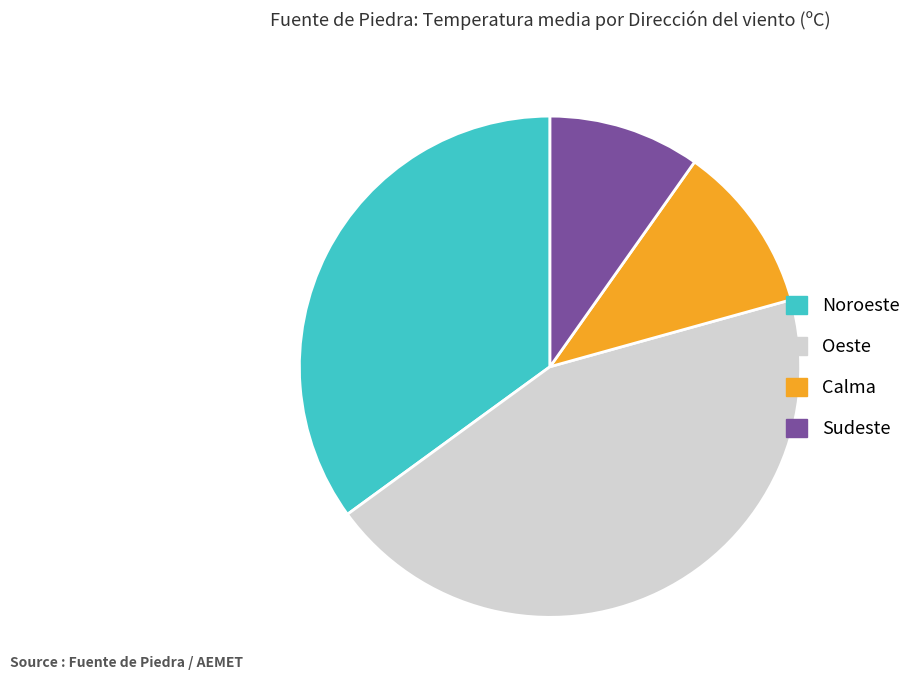

Rank the categories by value from lowest to highest.

Sudeste, Calma, Noroeste, Oeste